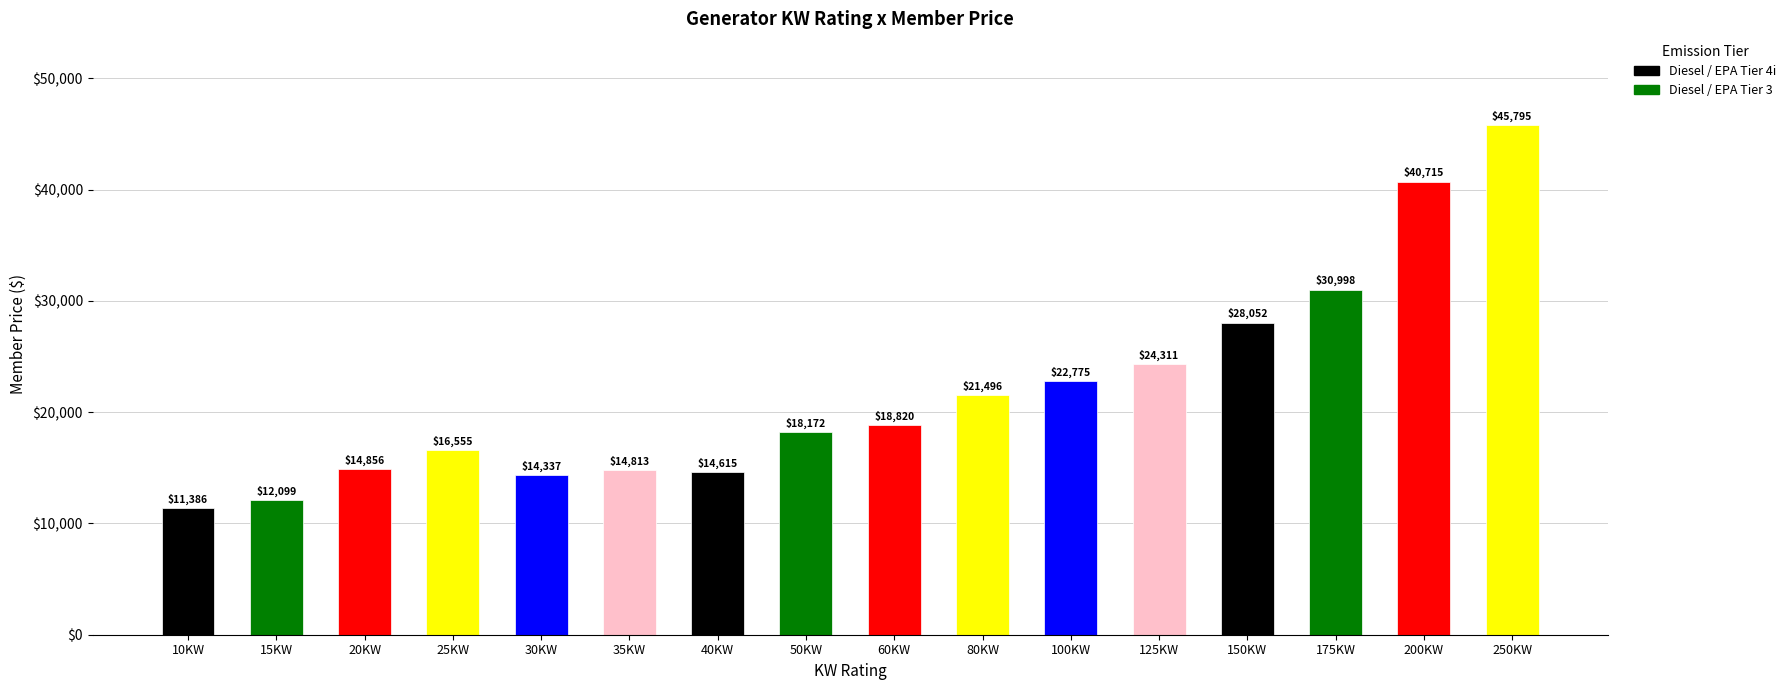

What is the ratio of the value at 35KW to the value at 25KW?

0.9